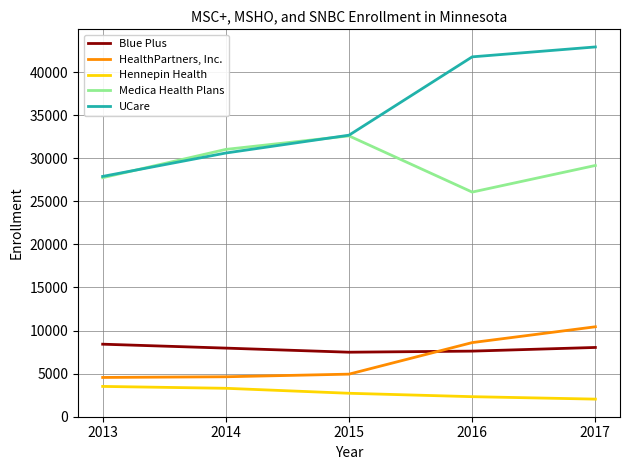

What are all the series names shown in the legend?

Blue Plus, HealthPartners, Inc., Hennepin Health, Medica Health Plans, UCare